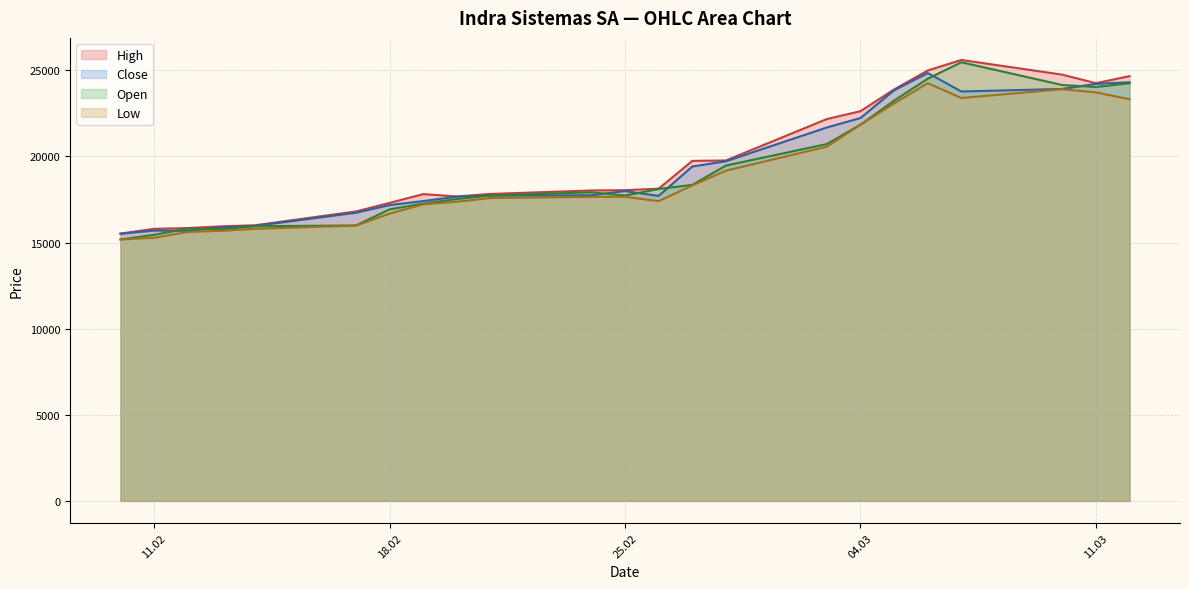

In High, how many points are higher than both neighbors (excluding endpoints)?

2